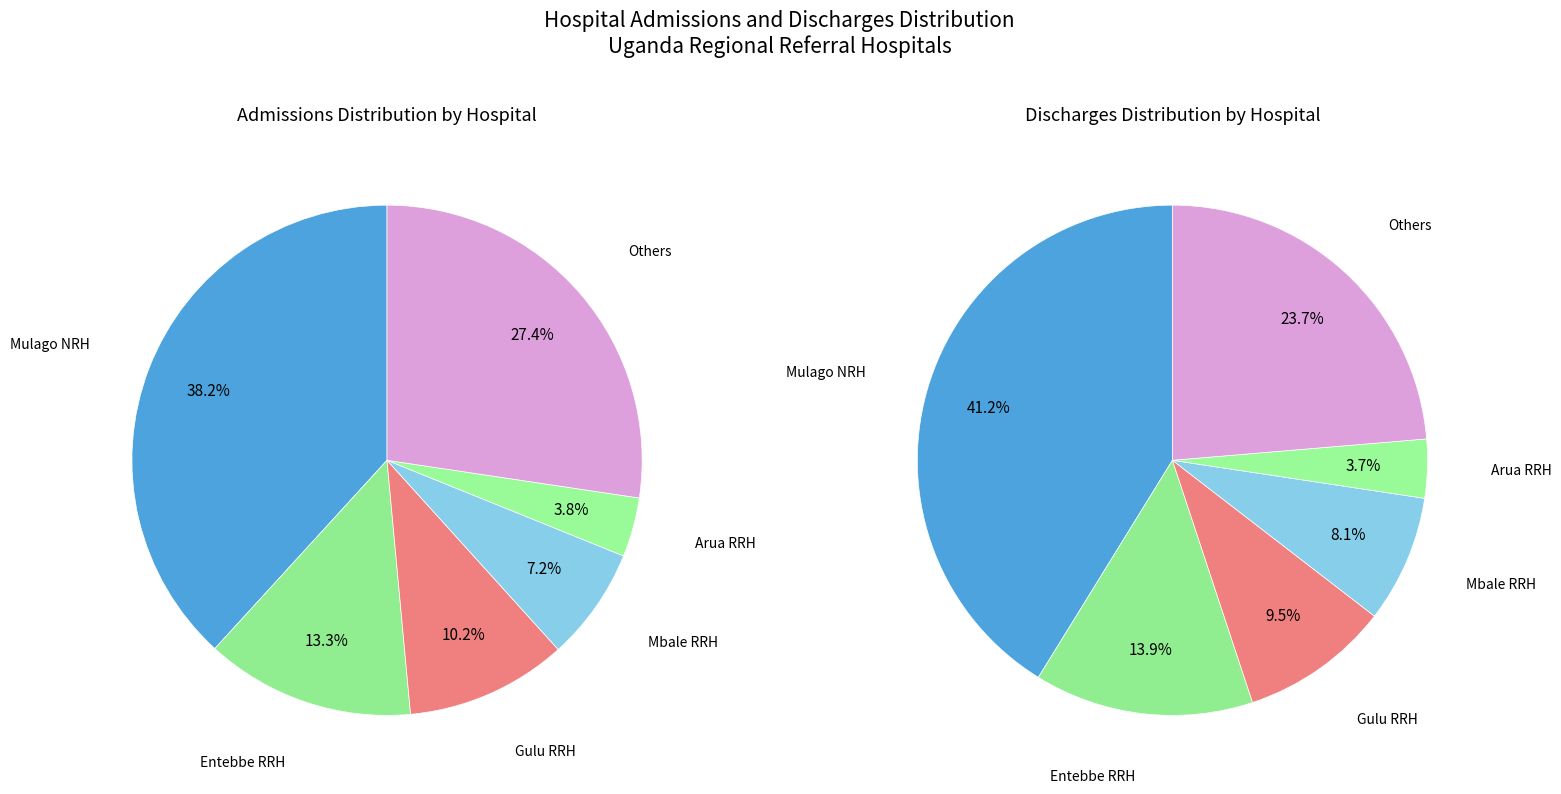

Is there any slice that represents more than half of the pie?

No